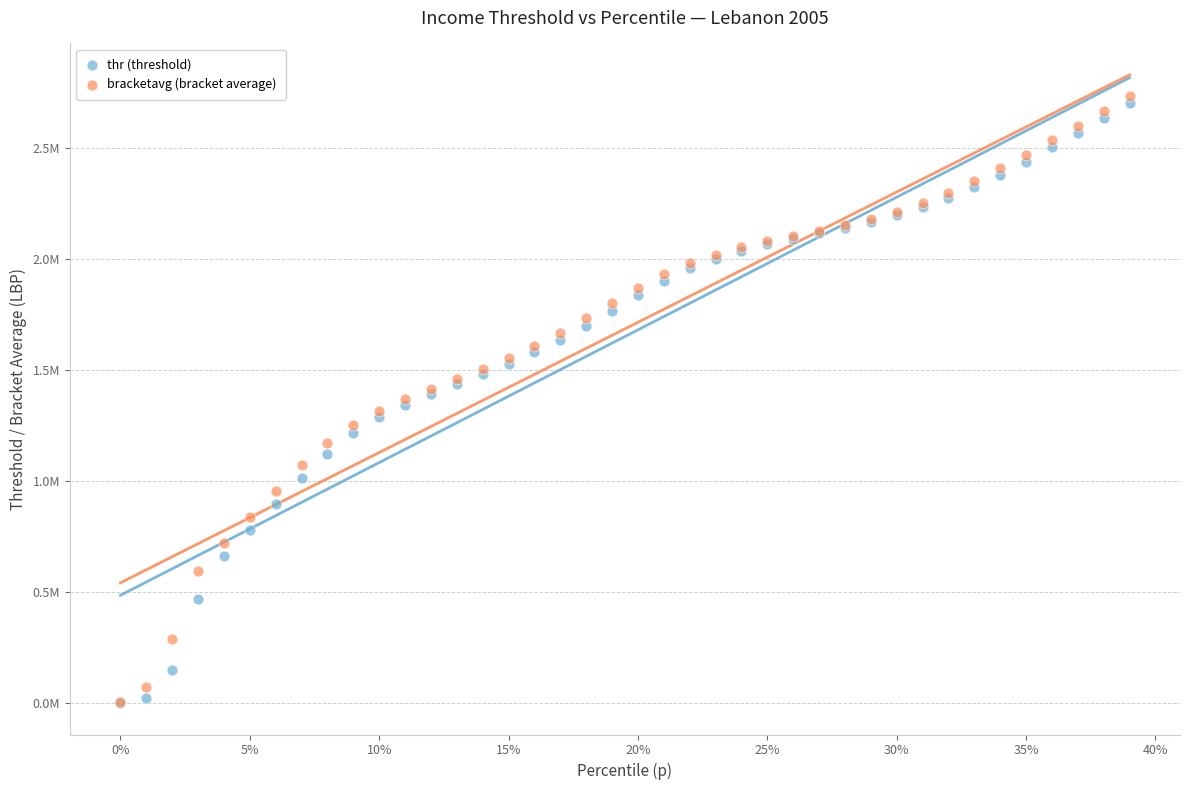

What are all the series names shown in the legend?

thr (threshold), bracketavg (bracket average)